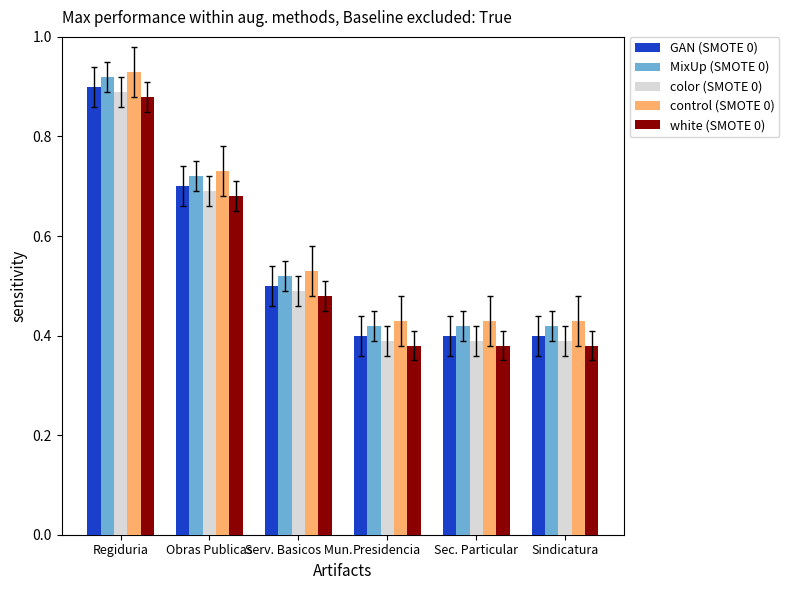

What is the average value of the control (SMOTE 0) series?

0.6